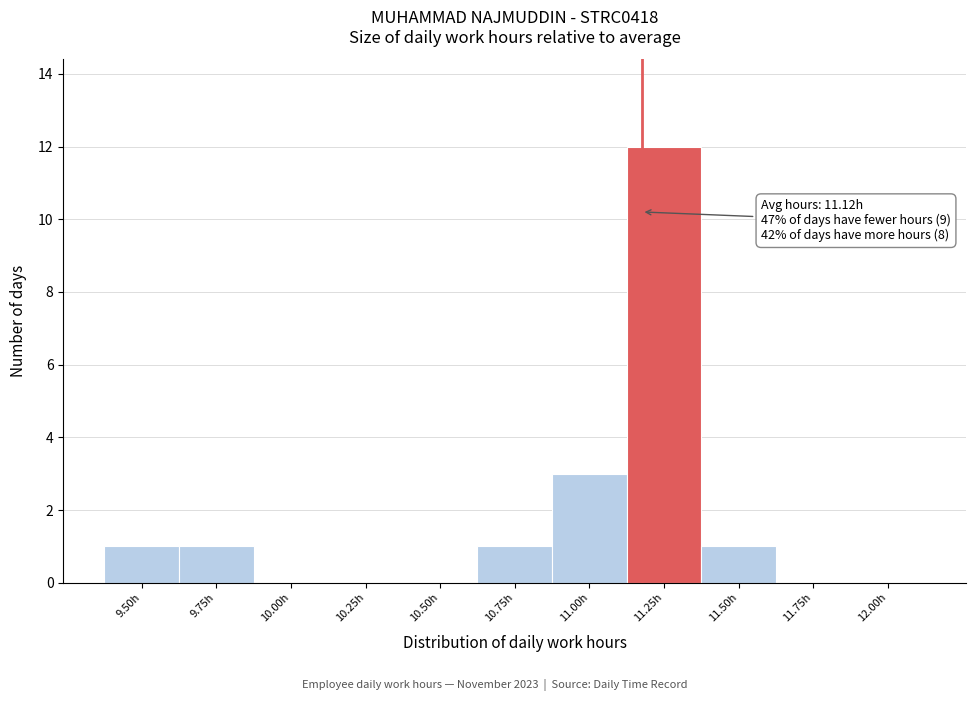

Reading left to right, what are all the values shown in this chart?

9.50h=1	9.75h=1	10.00h=0	10.25h=0	10.50h=0	10.75h=1	11.00h=3	11.25h=12	11.50h=1	11.75h=0	12.00h=0